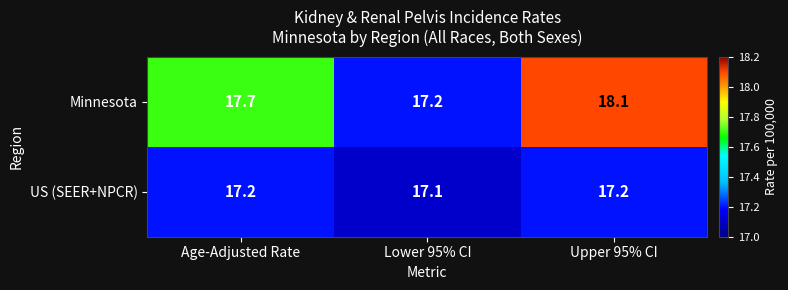

What is the average value of the Minnesota series?

17.7